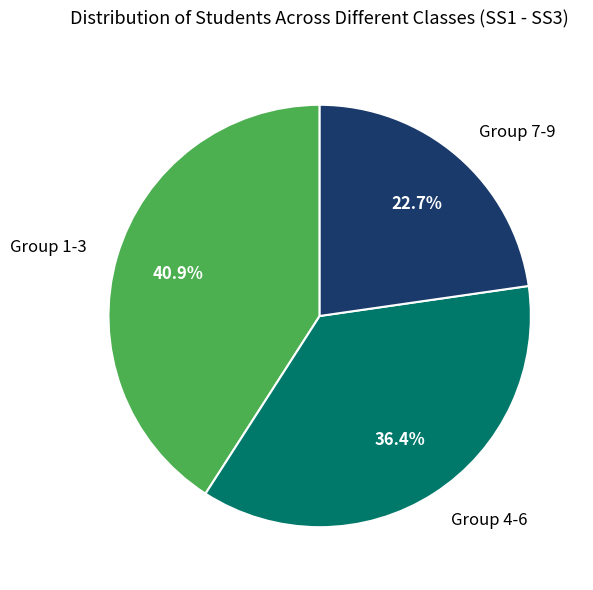

Combined, what portion of the pie is Group 7-9 and Group 4-6?

59.1%